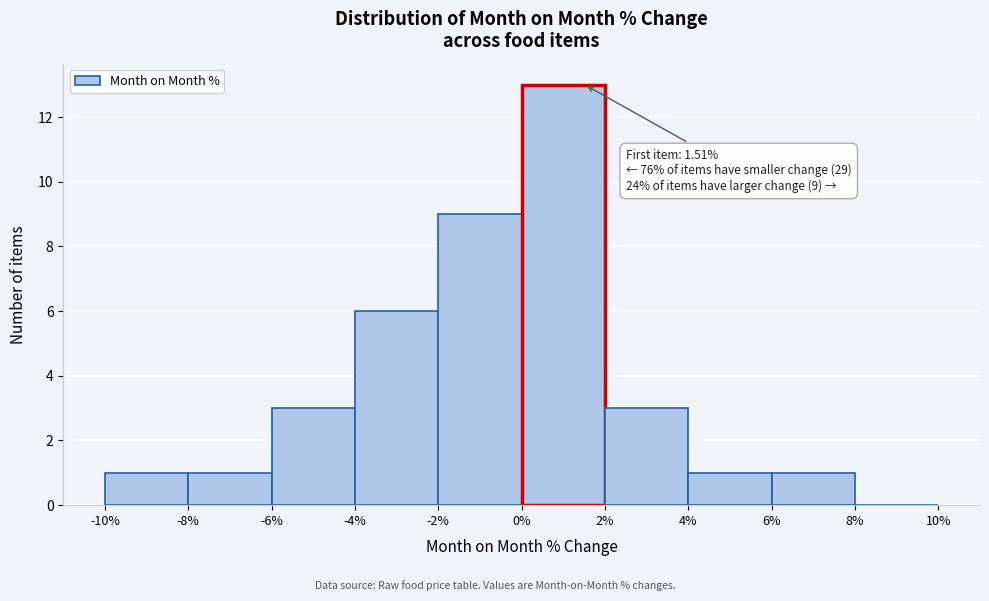

Over which range of the x-axis is the bar tallest?

0% to 2%